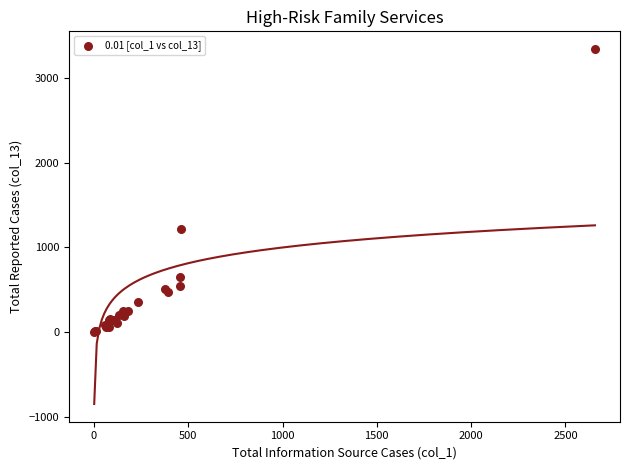

What Y value in the scatter plot is closest to 1670?

1212